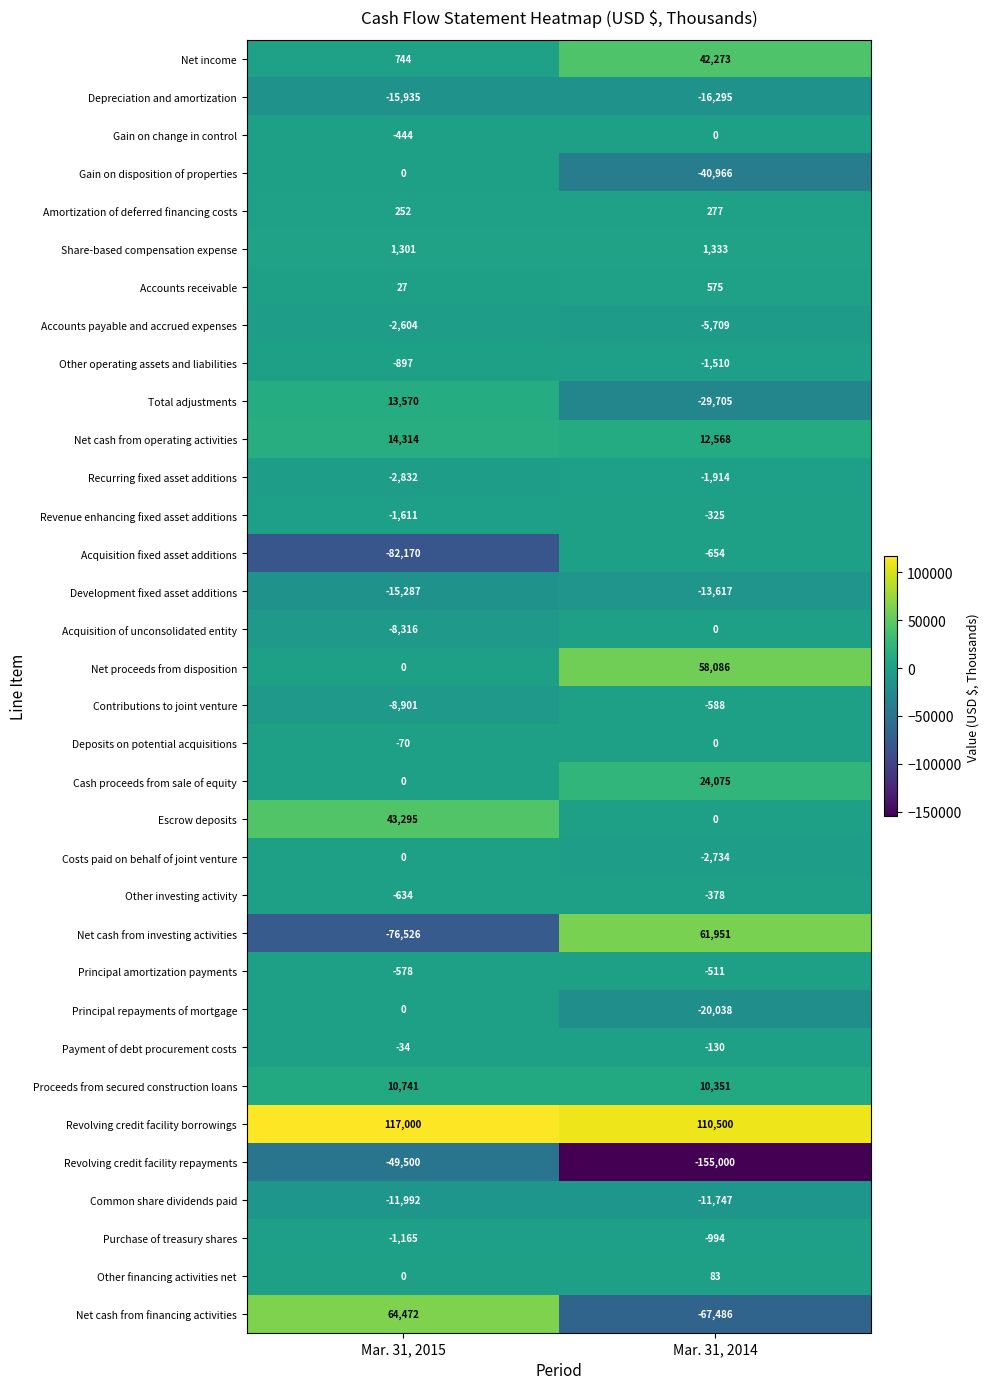

Which series has the widest spread of values?

Net cash from investing activities